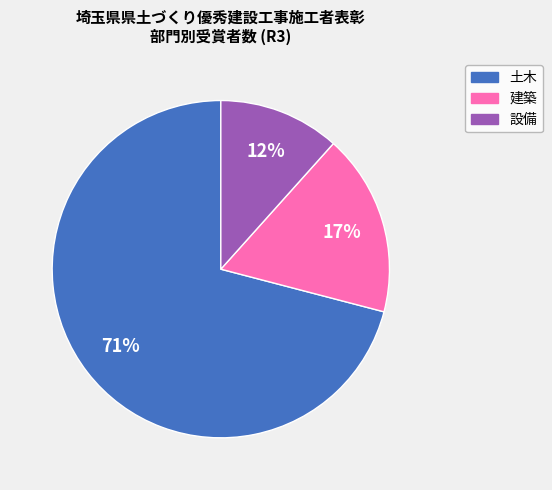

To the nearest percent, what portion does 建築 represent?

17%